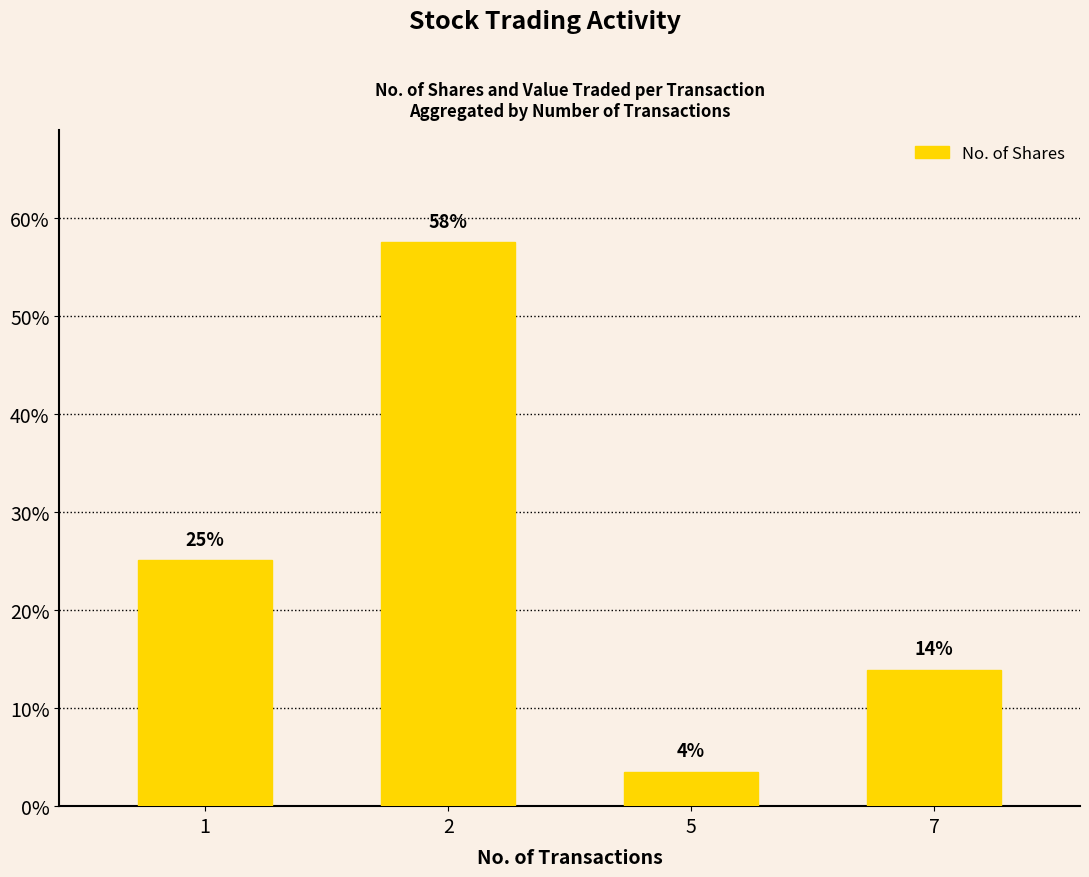

Rank the categories by value from lowest to highest.

5, 7, 1, 2